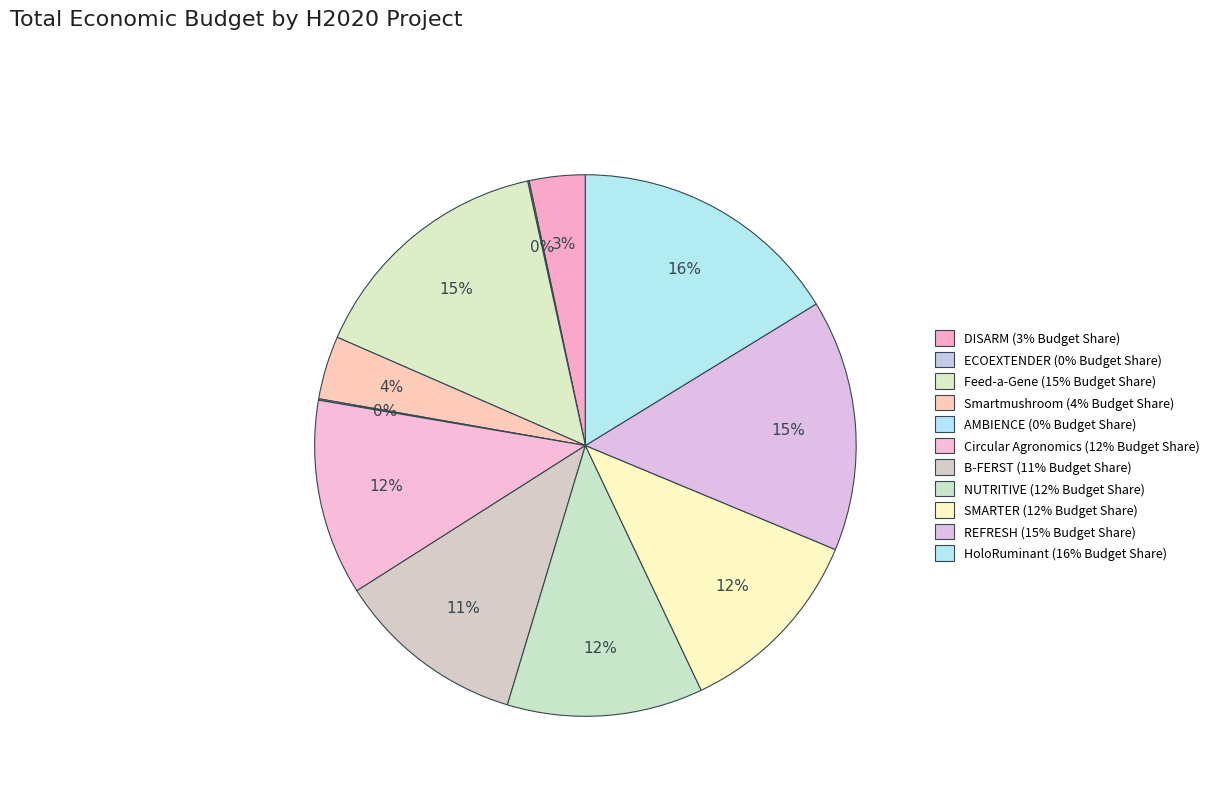

Is there a majority slice in this chart?

No